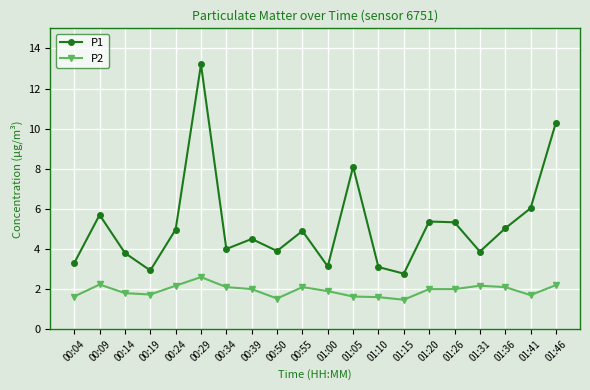

Between 00:24 and 01:15, which series saw the biggest shift?

P1